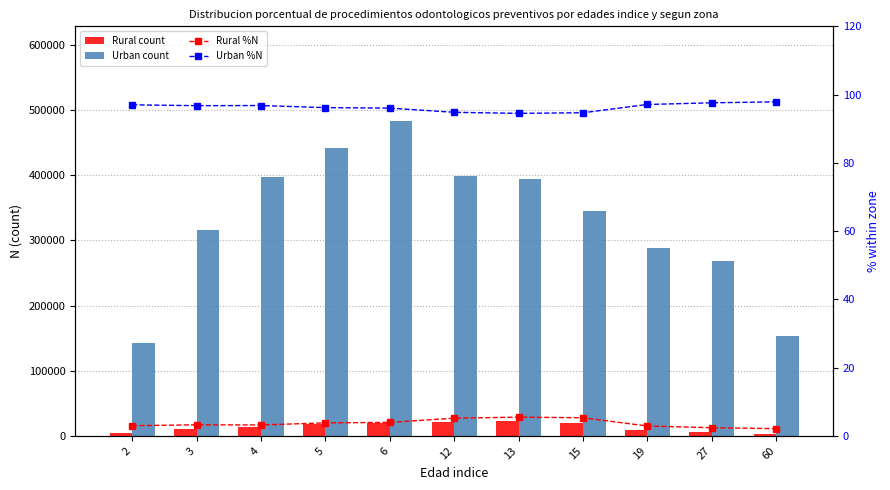

Does the chart contain stacked bars?

No